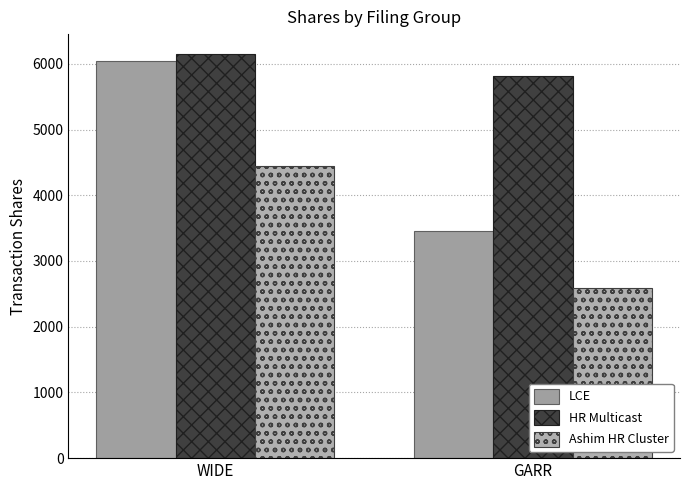

At which category does the chart reach its minimum across all series?

GARR